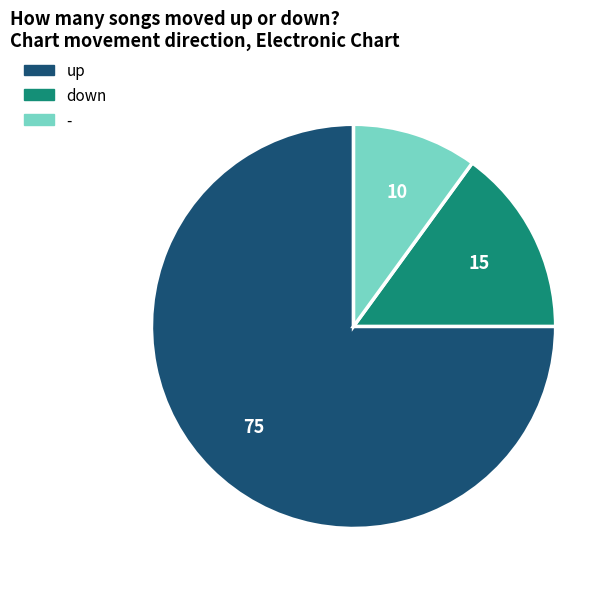

Is it true that - is 10% of the pie?

True